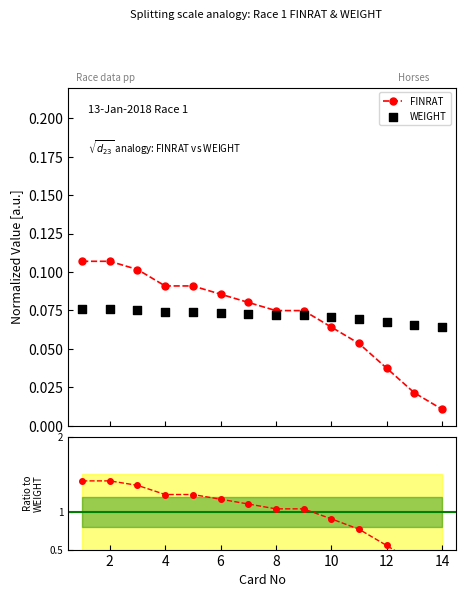

At how many categories does at least one series exceed 0?

14